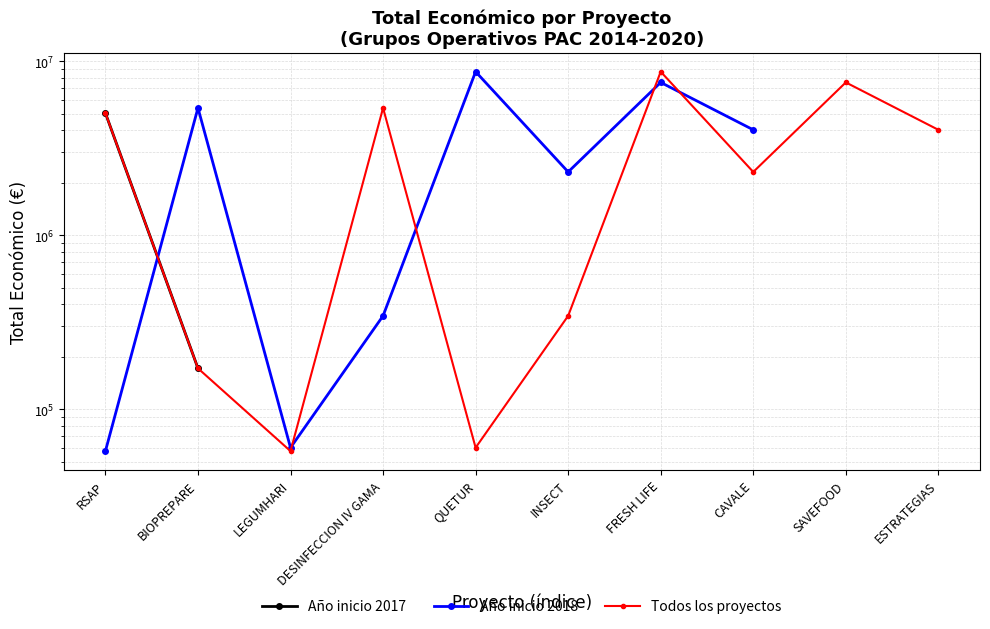

Count the number of values greater than 4033442.

3